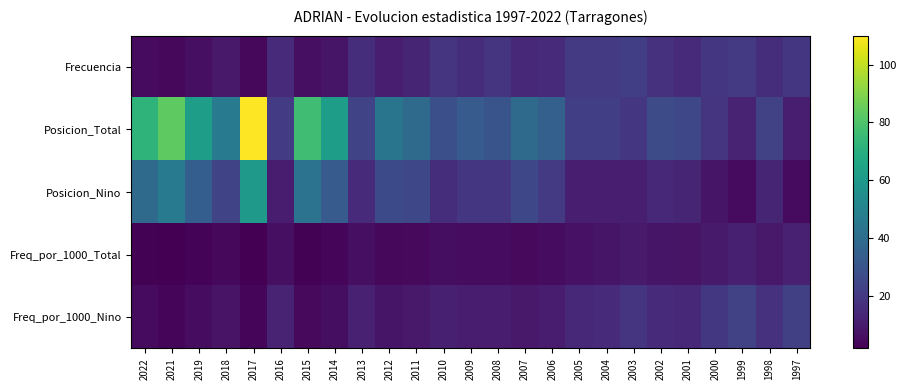

Reading left to right, transcribe all the data shown in this chart.

Frecuencia: 2022=5.0	2021=4.0	2019=6.0	2018=9.0	2017=4.0	2016=15.0	2015=6.0	2014=8.0	2013=16.0	2012=11.0	2011=13.0	2010=18.0	2009=16.0	2008=18.0	2007=14.0	2006=15.0	2005=20.0	2004=20.0	2003=22.0	2002=17.0	2001=15.0	2000=19.0	1999=20.0	1998=16.0	1997=19.0
Posicion_Total: 2022=72.0	2021=83.0	2019=62.0	2018=46.0	2017=110.0	2016=21.0	2015=77.0	2014=62.0	2013=24.0	2012=44.0	2011=39.0	2010=28.0	2009=33.0	2008=30.0	2007=39.0	2006=35.0	2005=22.0	2004=22.0	2003=19.0	2002=27.0	2001=25.0	2000=18.0	1999=12.0	1998=23.0	1997=11.0
Posicion_Nino: 2022=39.0	2021=46.0	2019=34.0	2018=24.0	2017=60.0	2016=10.0	2015=43.0	2014=33.0	2013=15.0	2012=26.0	2011=25.0	2010=16.0	2009=19.0	2008=19.0	2007=25.0	2006=20.0	2005=11.0	2004=11.0	2003=11.0	2002=14.0	2001=13.0	2000=8.0	1999=5.0	1998=13.0	1997=5.0
Freq_por_1000_Total: 2022=2.5	2021=2.0	2019=2.8	2018=3.9	2017=1.7	2016=6.2	2015=2.4	2014=3.0	2013=6.3	2012=4.0	2011=4.7	2010=5.7	2009=5.1	2008=5.3	2007=4.7	2006=5.3	2005=7.1	2004=7.9	2003=9.5	2002=7.8	2001=7.5	2000=9.7	1999=11.4	1998=9.2	1997=11.6
Freq_por_1000_Nino: 2022=5.0	2021=3.7	2019=5.5	2018=7.5	2017=3.5	2016=12.3	2015=4.6	2014=5.8	2013=11.6	2012=8.0	2011=9.0	2010=11.1	2009=9.9	2008=9.9	2007=9.0	2006=10.2	2005=13.9	2004=15.2	2003=18.0	2002=15.2	2001=14.2	2000=19.1	1999=22.6	1998=17.2	1997=22.4